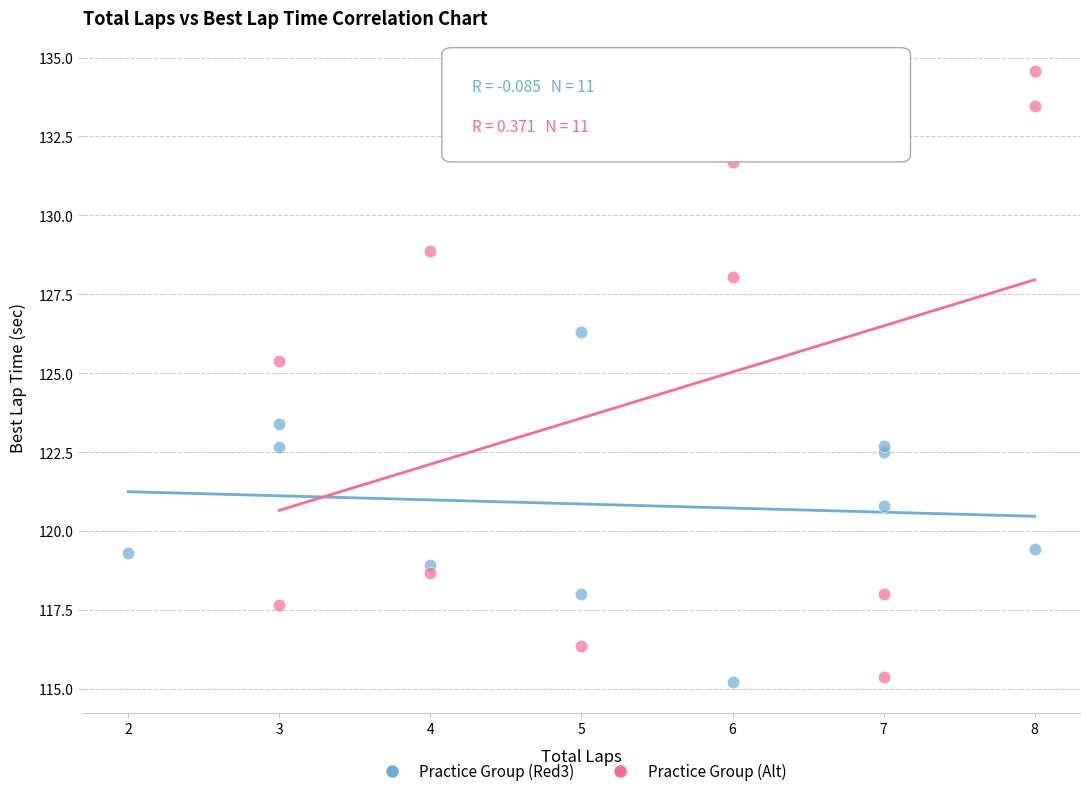

Which series has the largest Y range (max minus min)?

Practice Group (Alt)